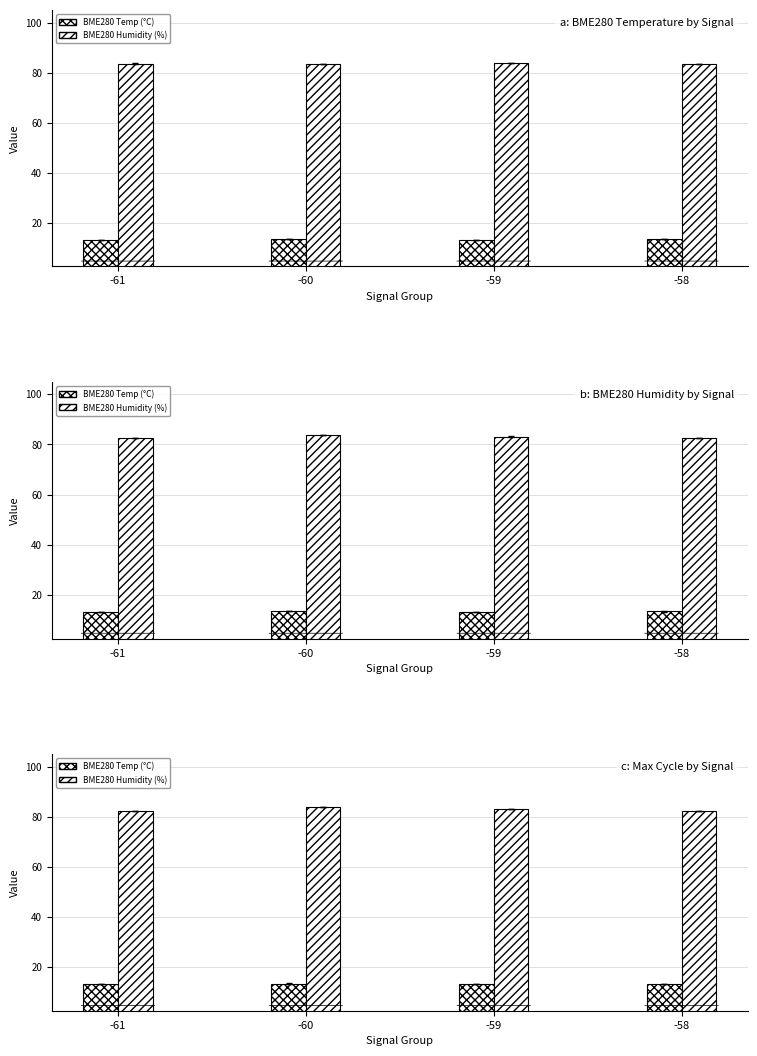

What are all the series names shown in the legend?

BME280 Temp (°C), BME280 Humidity (%)